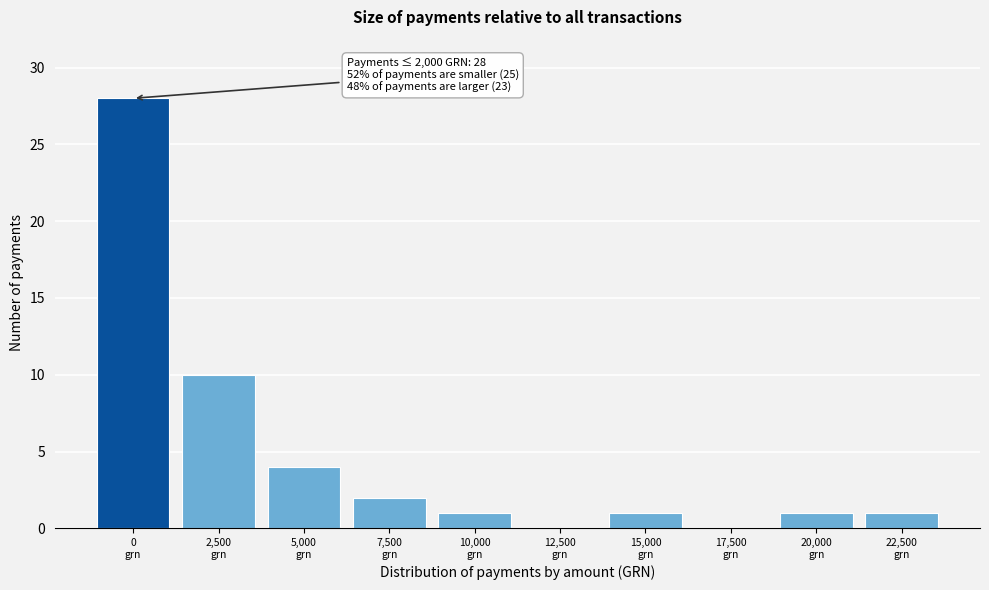

What is the greatest value displayed?

28